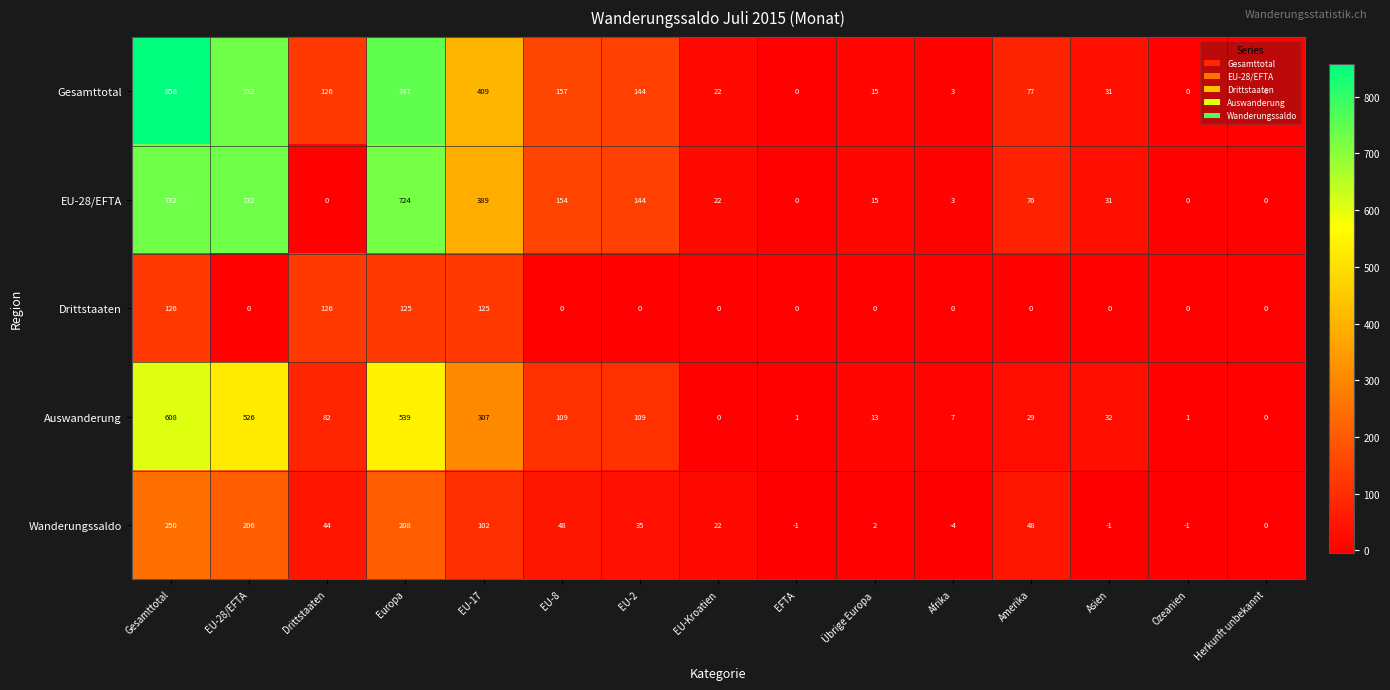

At how many categories does at least one series exceed 342?

4